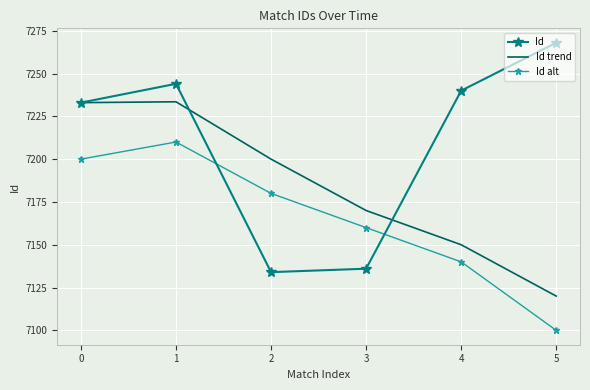

True or false: Id has more than 0 interior local peaks.

True